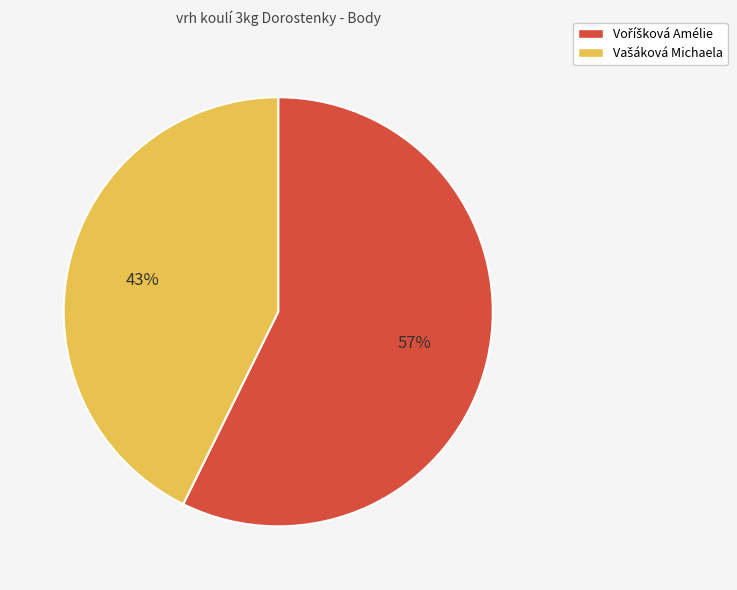

To the nearest percent, what is the average slice percentage?

50%